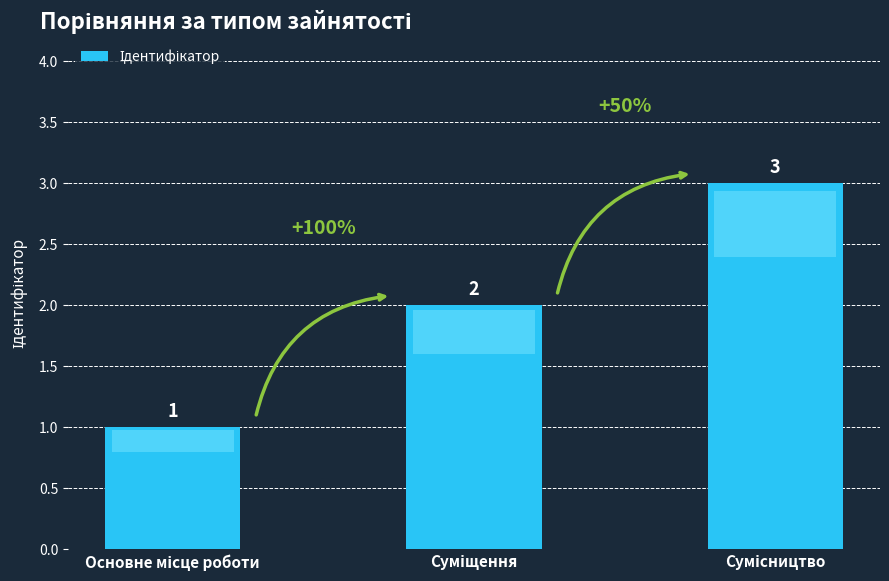

How many values are between 1 and 3?

3